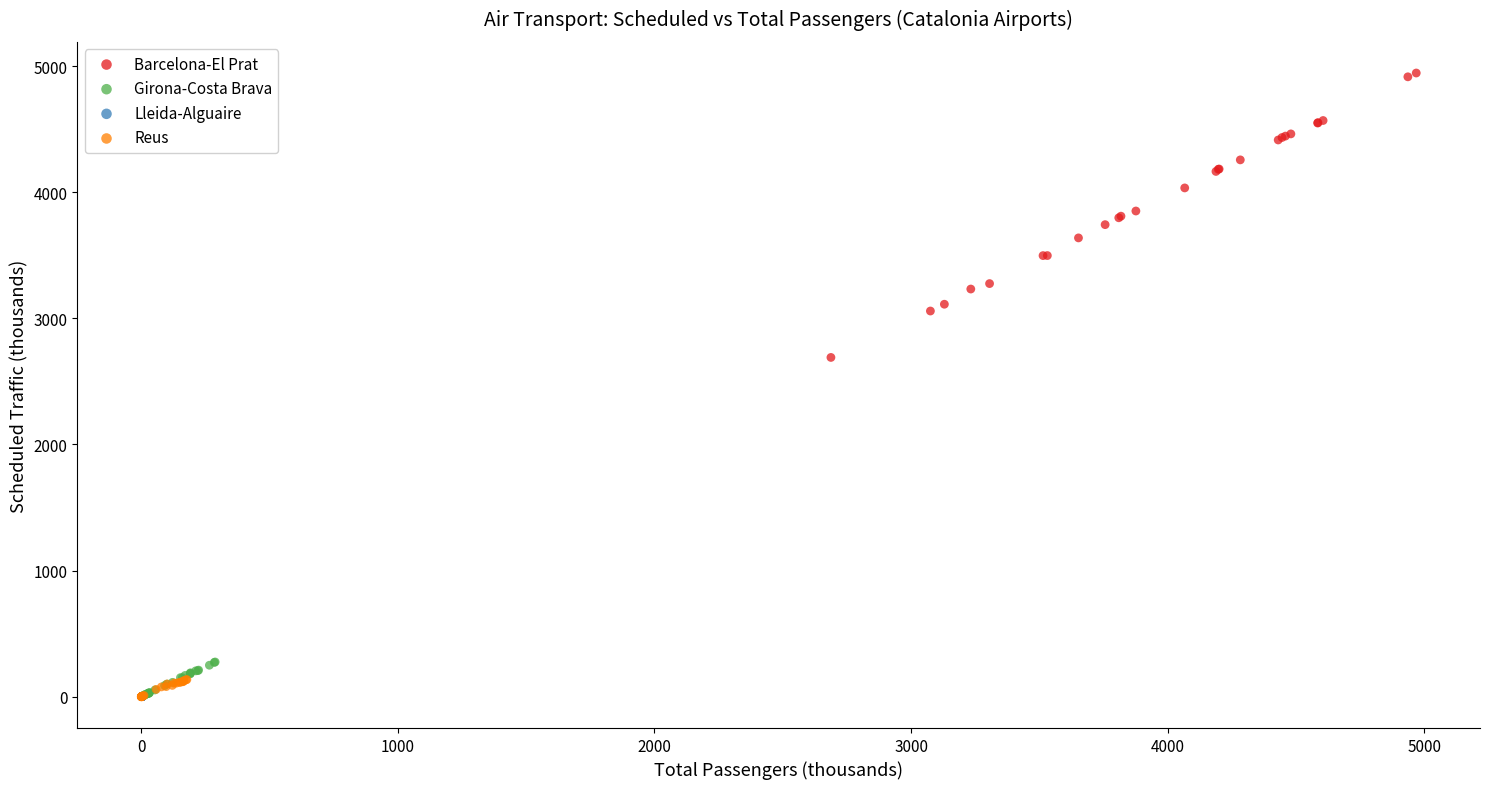

Which series reaches the maximum Y coordinate?

Barcelona-El Prat